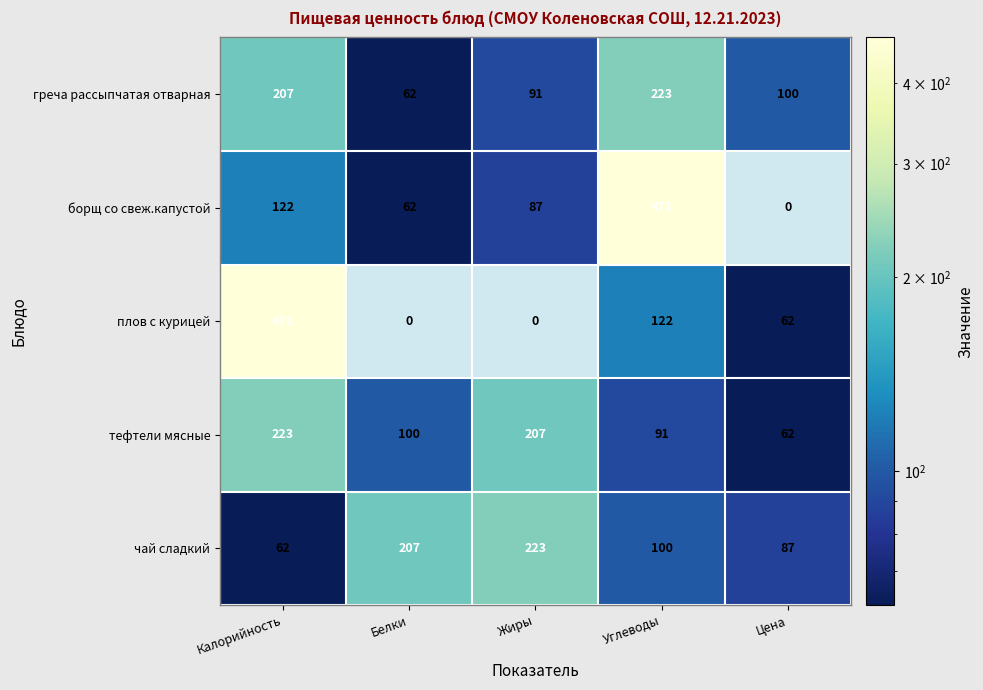

At which label does борщ со свеж.капустой first exceed 87?

Калорийность